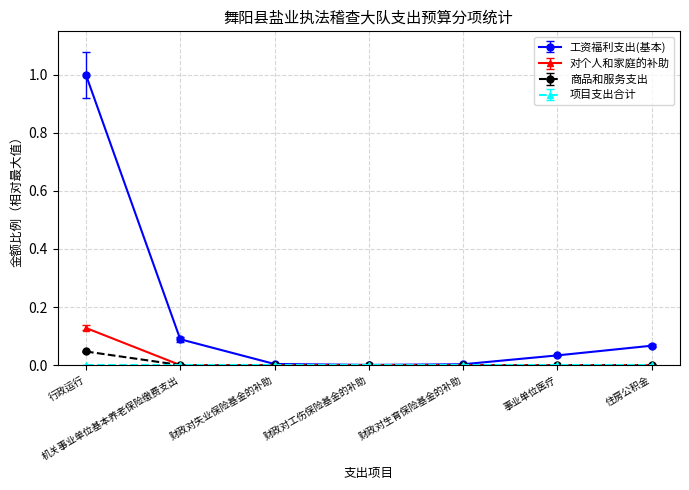

Which series has the widest spread of values?

工资福利支出(基本)